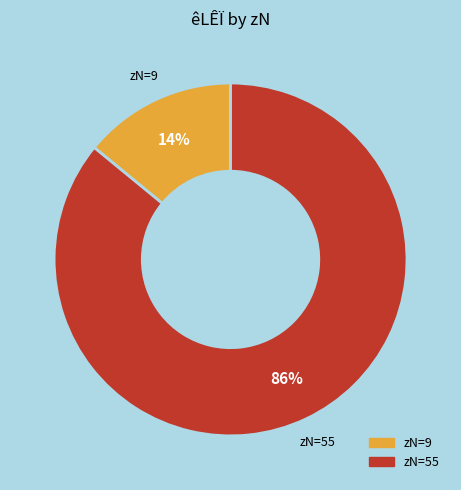

To the nearest percent, what is the difference between the largest and smallest slice percentages?

72%